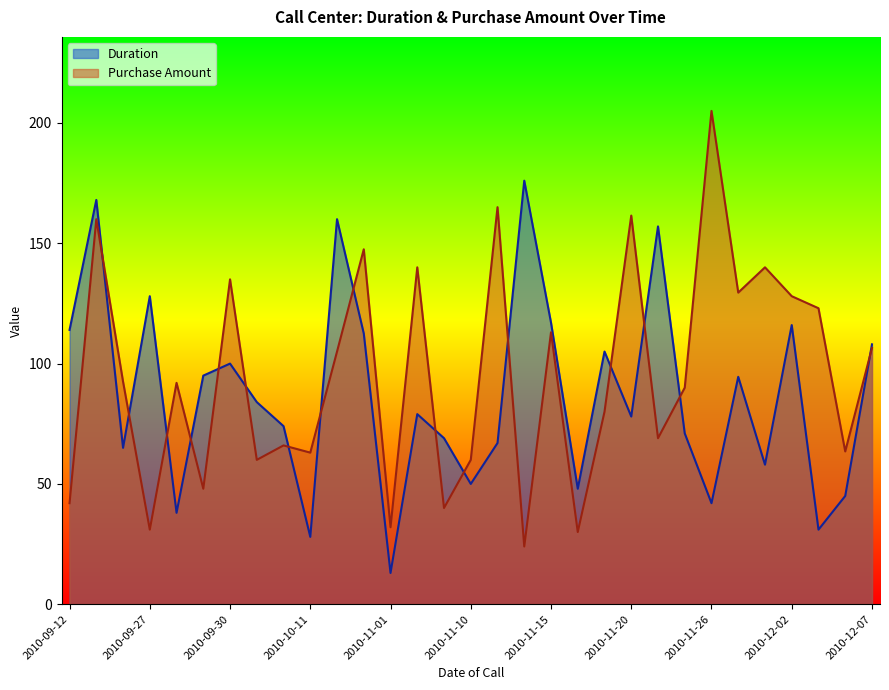

True or false: Duration and Purchase Amount intersect in this chart.

True